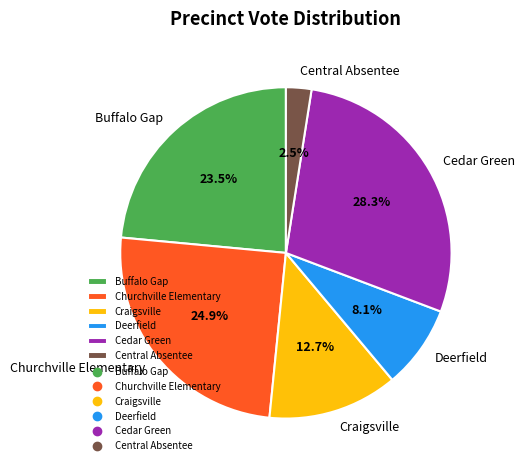

To the nearest percent, what is the difference between the Buffalo Gap and Craigsville slice percentages?

11%